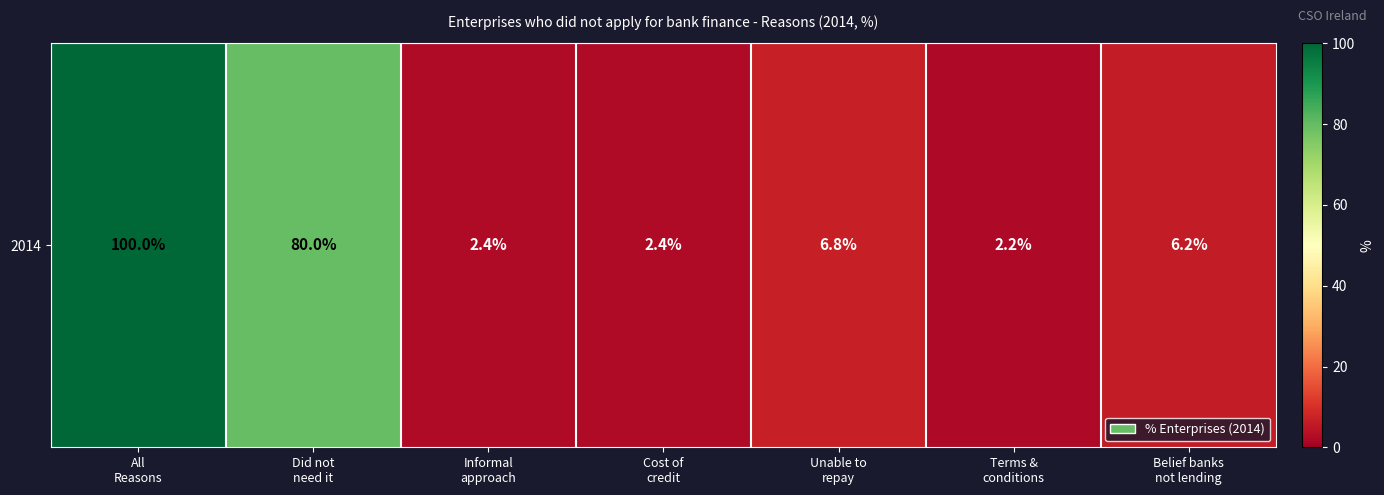

What is the minimum value shown in the chart?

2.2